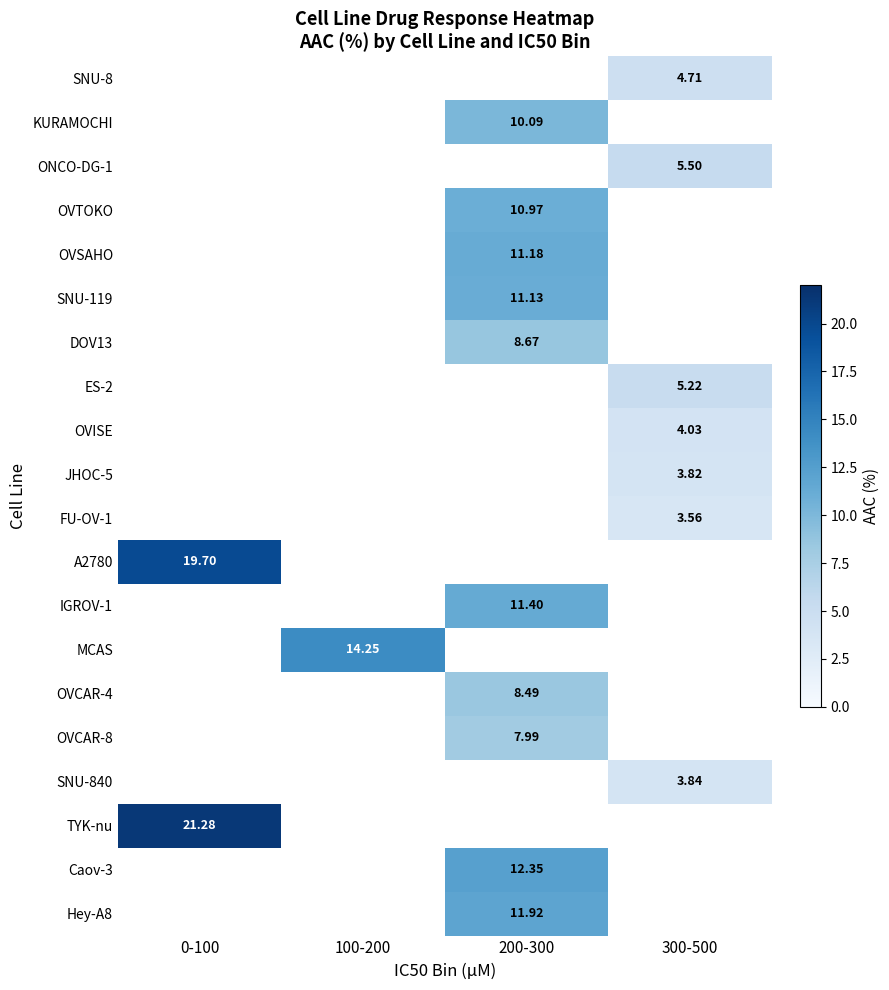

The value of SNU-8 at 300-500 is 7.3. True or false?

False